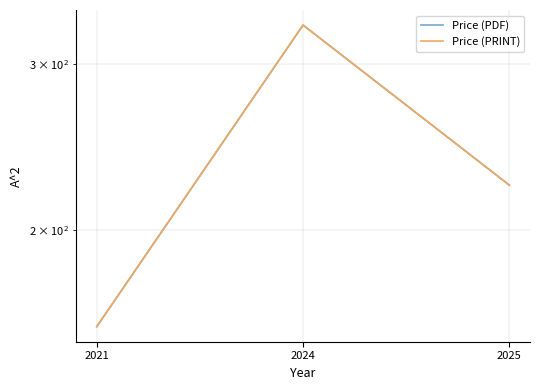

Is the value of Price (PRINT) at 2025 greater than the value of Price (PDF) at 2025?

No